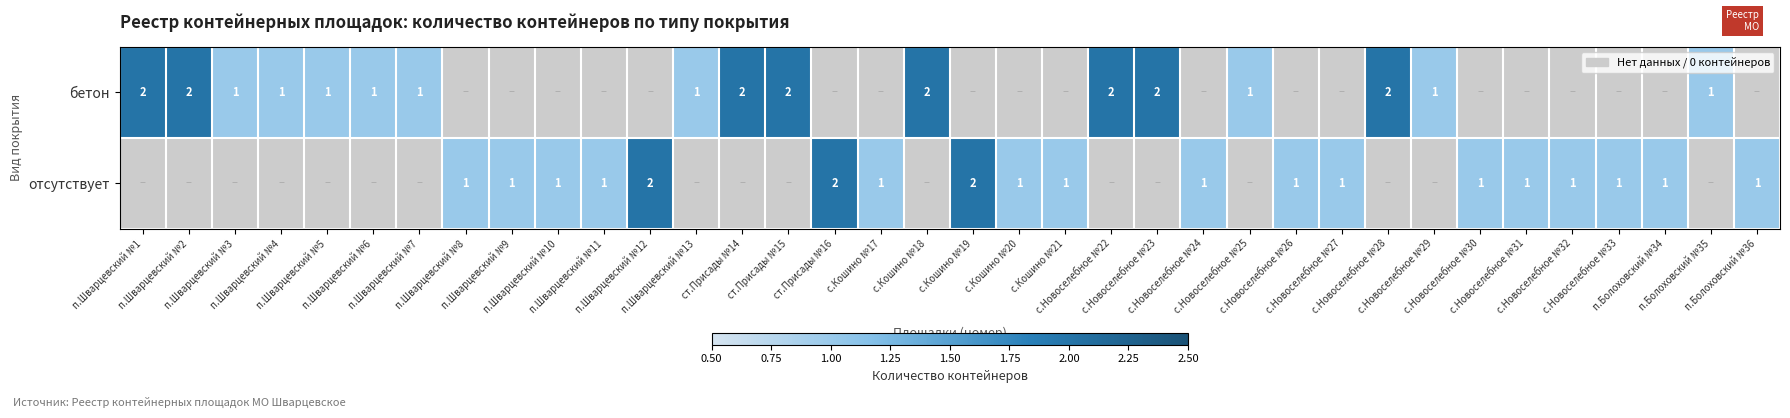

Is the value of бетон at с.Кошино №18 greater than the value of отсутствует at с.Новоселебное №32?

Yes